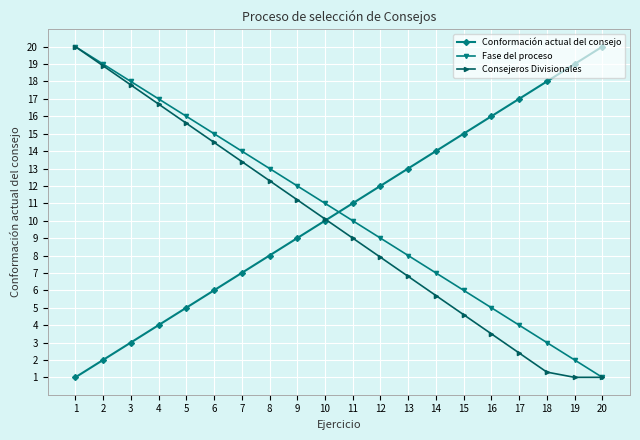

How many data points in Conformación actual del consejo are less than 11?

10